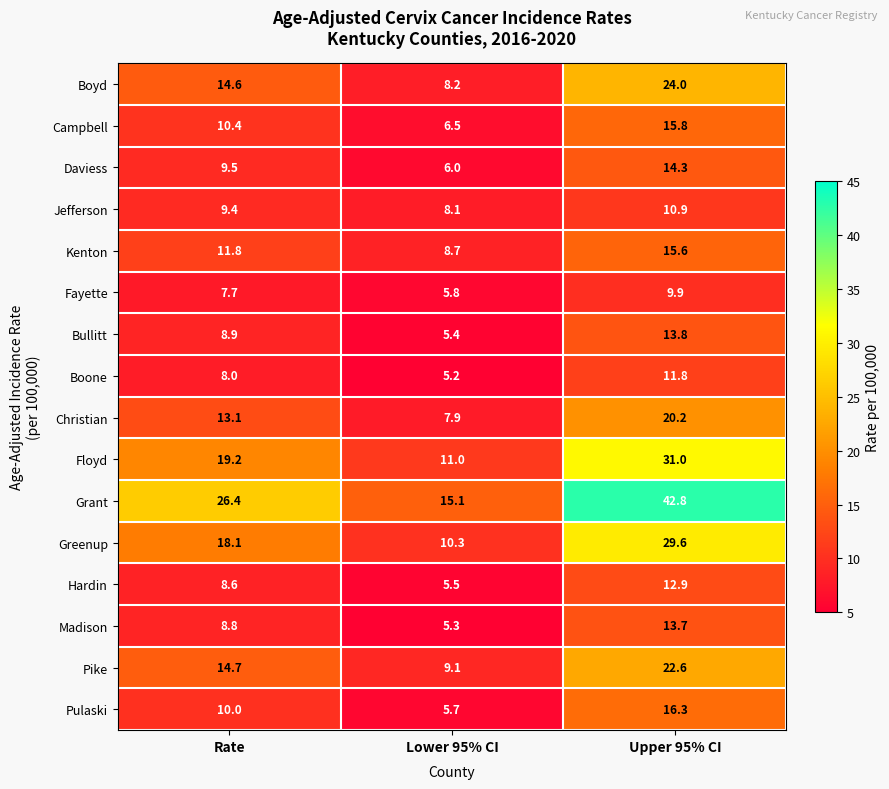

At which category is the sum across all series the highest?

Upper 95% CI